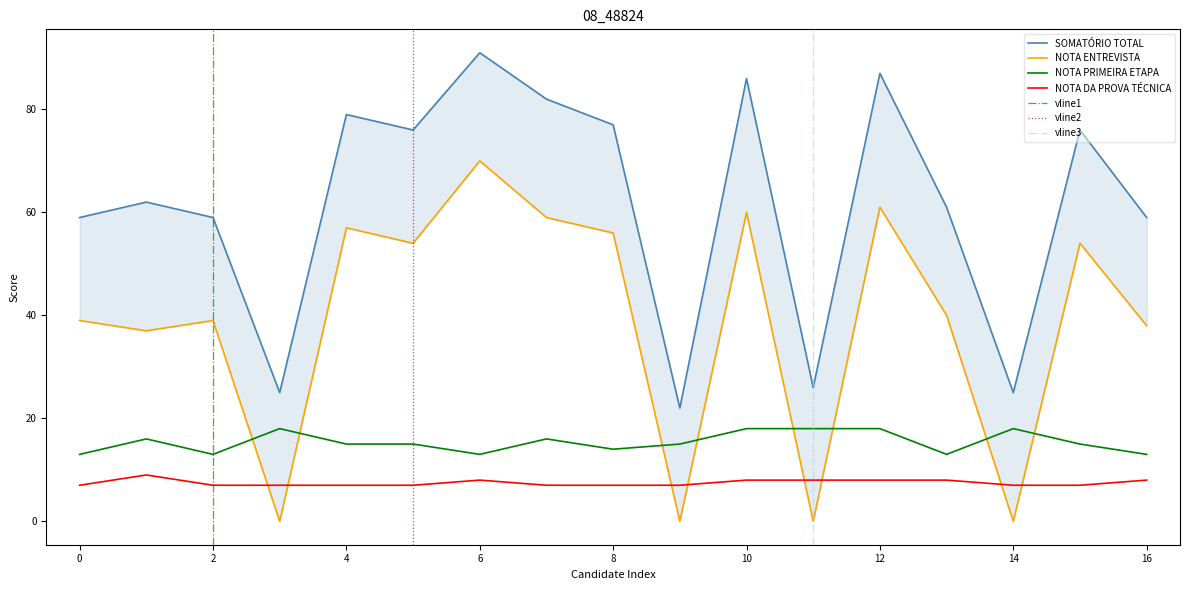

The value of NOTA DA PROVA TÉCNICA at 6 is 8. True or false?

True